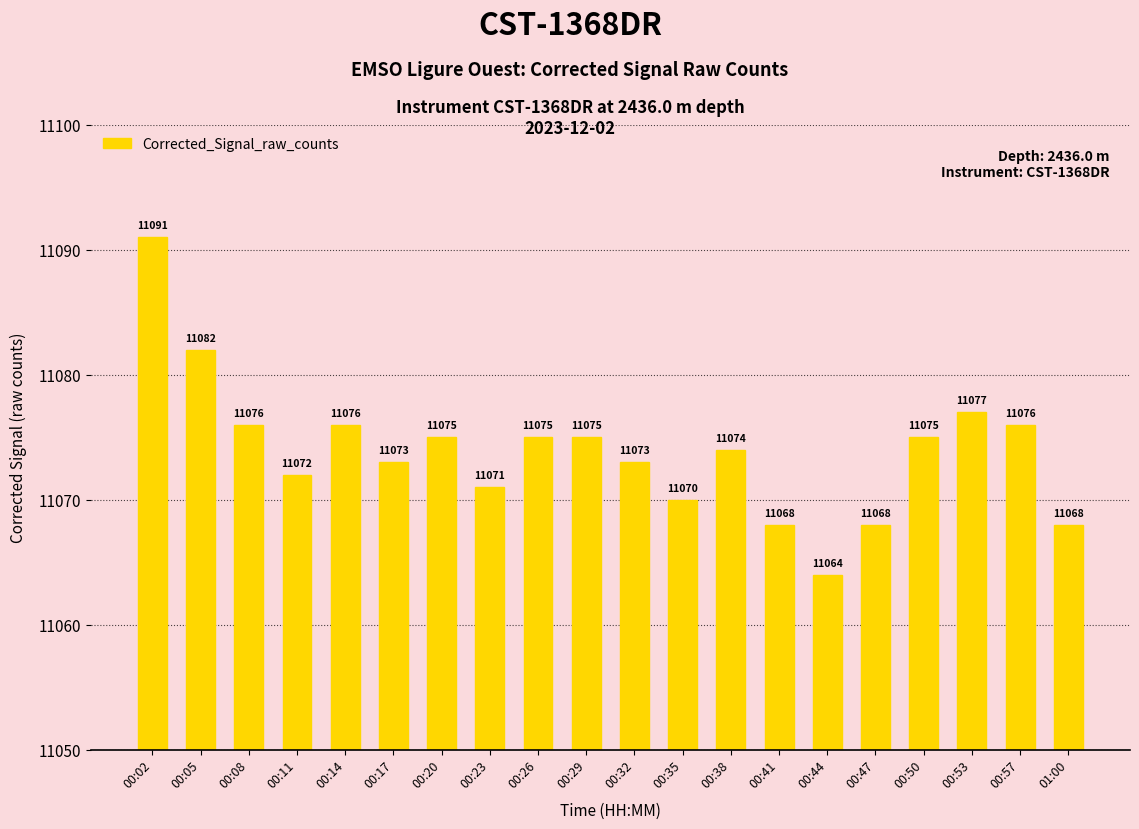

Are the bars grouped side by side (vs. stacked)?

No